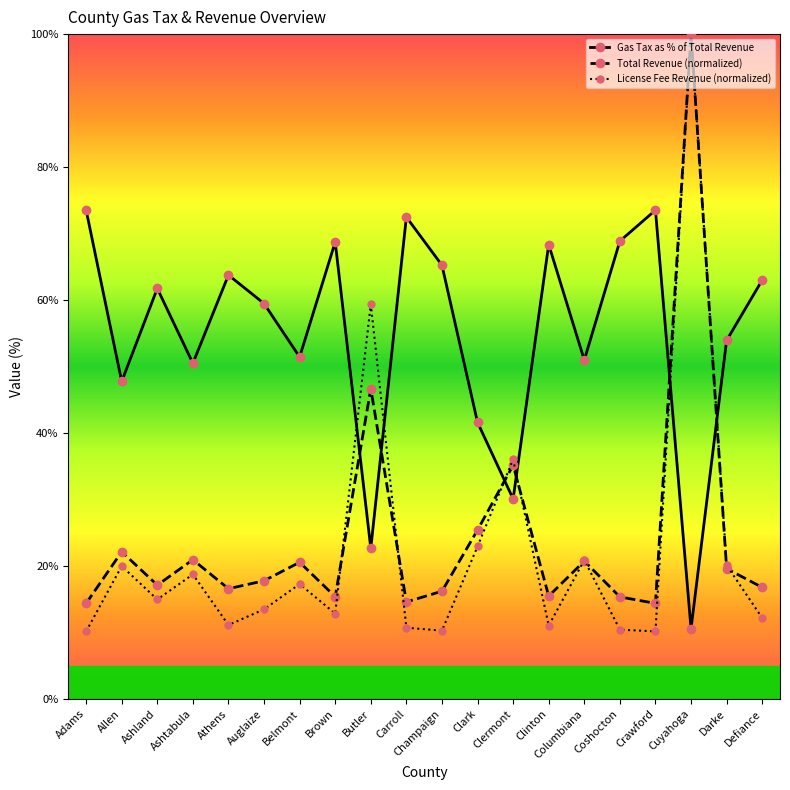

At Defiance, list the series in order from smallest to largest.

License Fee Revenue (normalized), Total Revenue (normalized), Gas Tax as % of Total Revenue